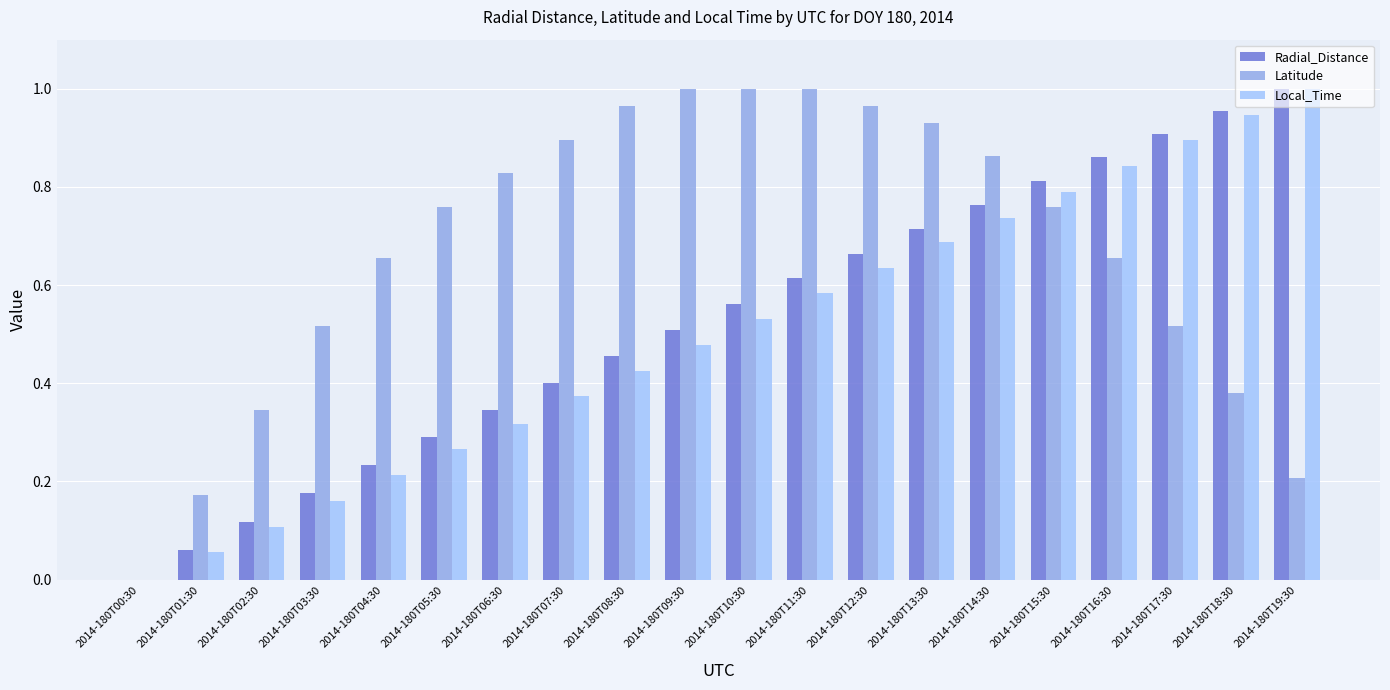

Which series has the largest total across all categories?

Latitude